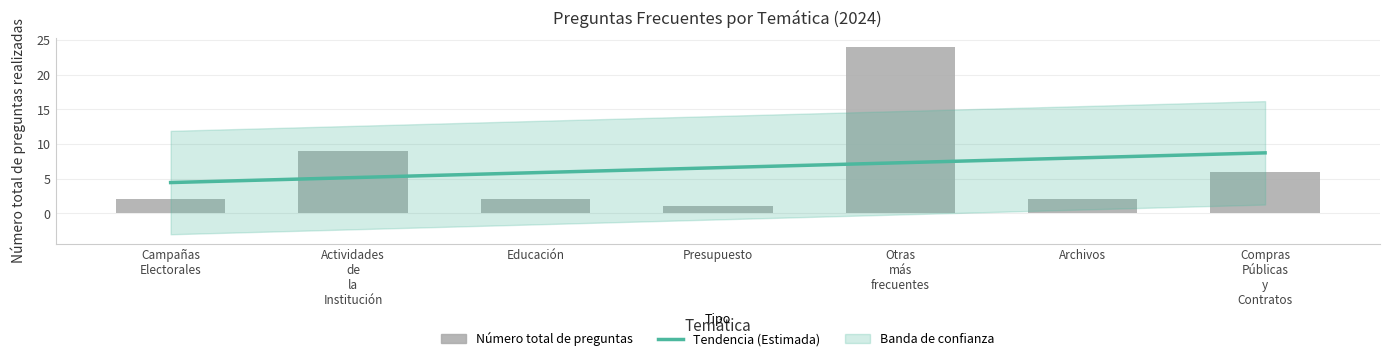

Does the chart contain any negative values?

No